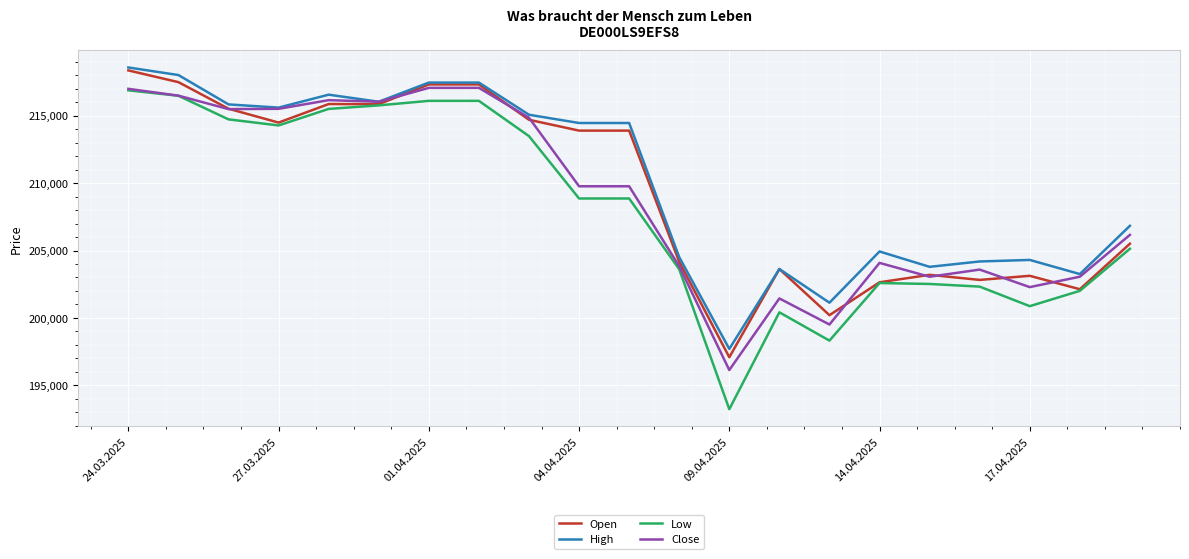

What is the minimum value shown in the chart?

193226